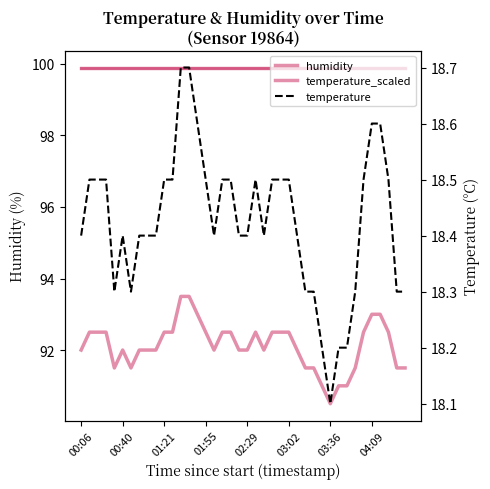

How many data points in temperature_scaled are less than 92?

11